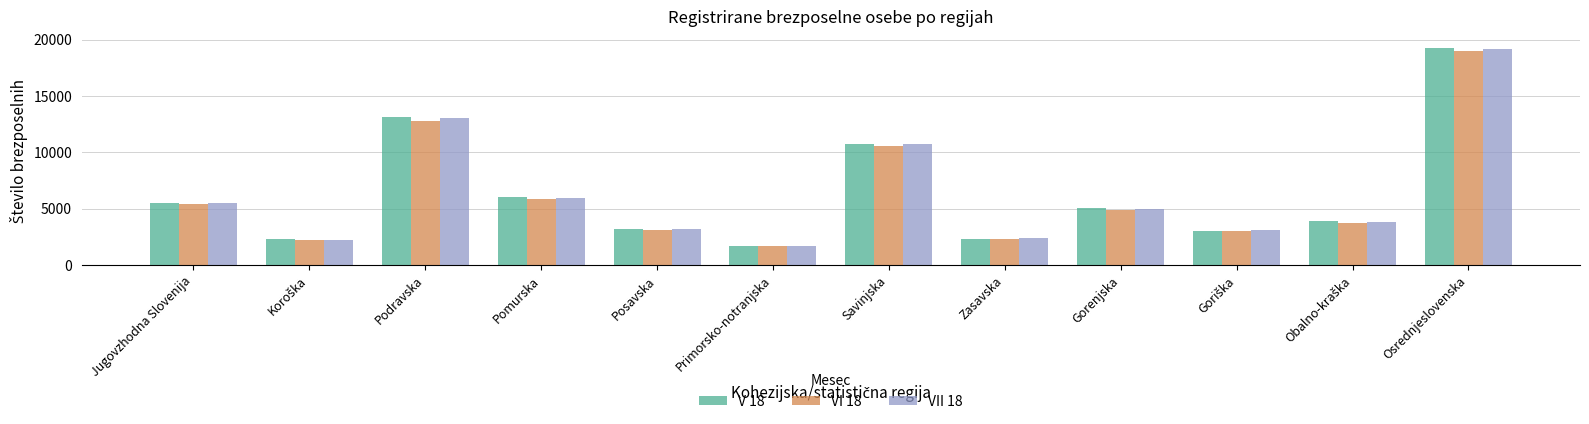

What is the difference between the second highest and minimum values in the VII 18 series?

11363